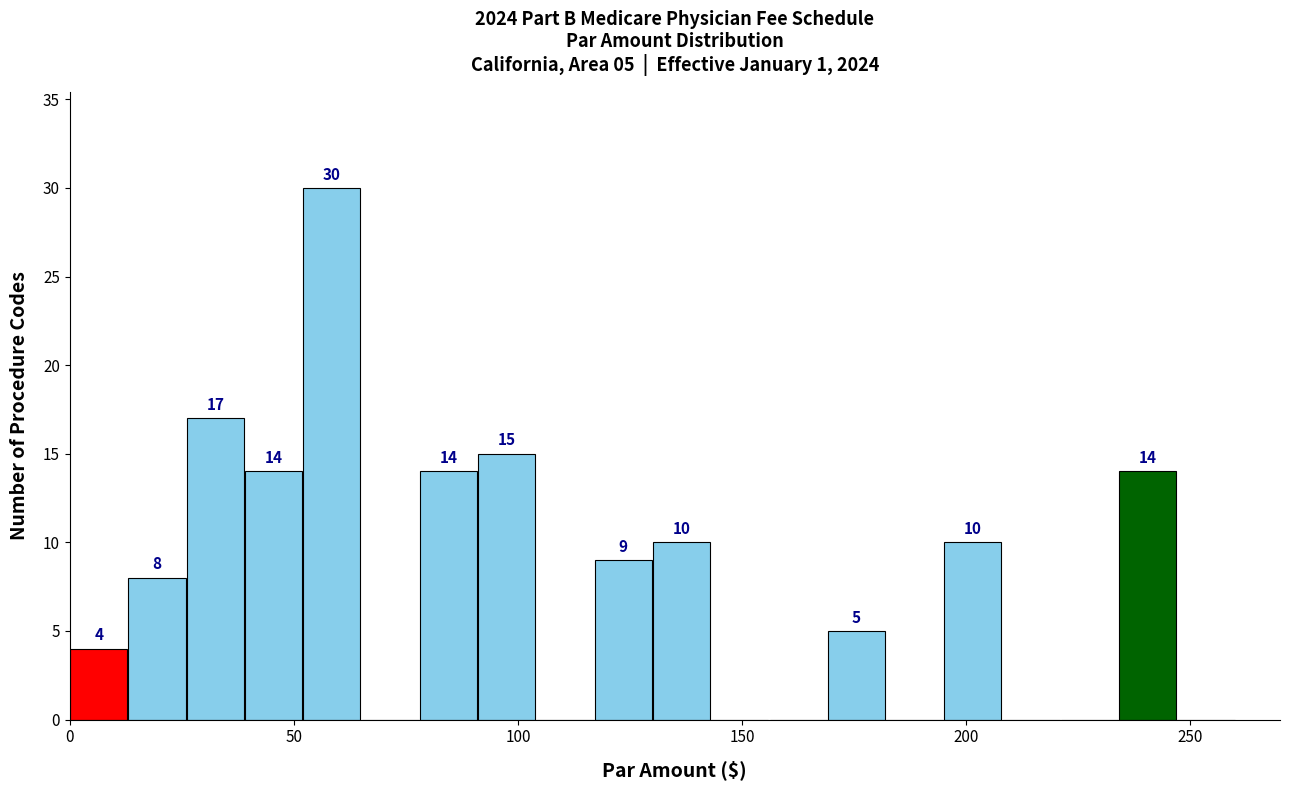

Around what value on the x-axis is the tallest bar? Give the approximate position of its centre, as read against the axis.

60